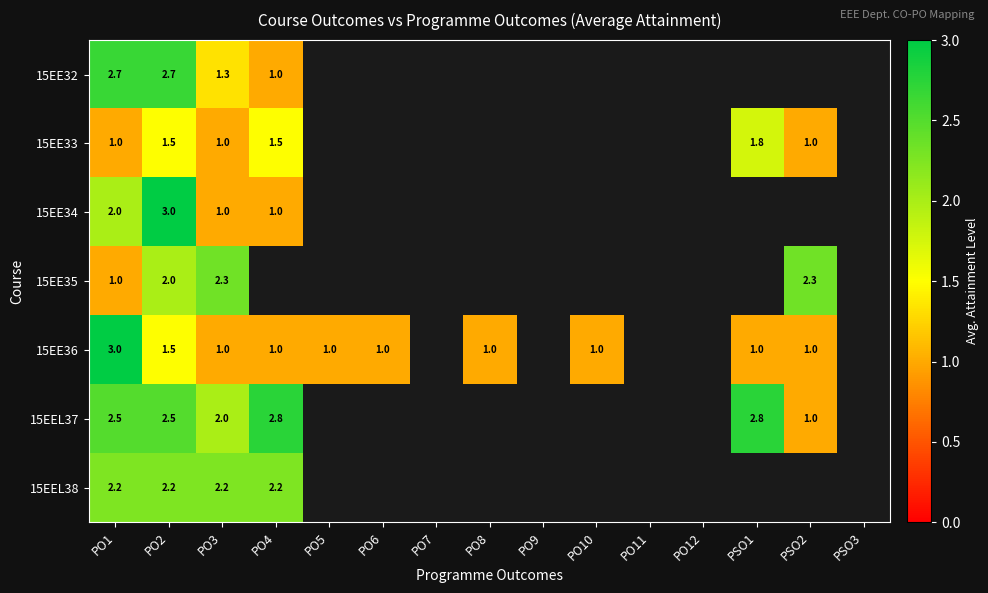

How many data points does each series have?

15